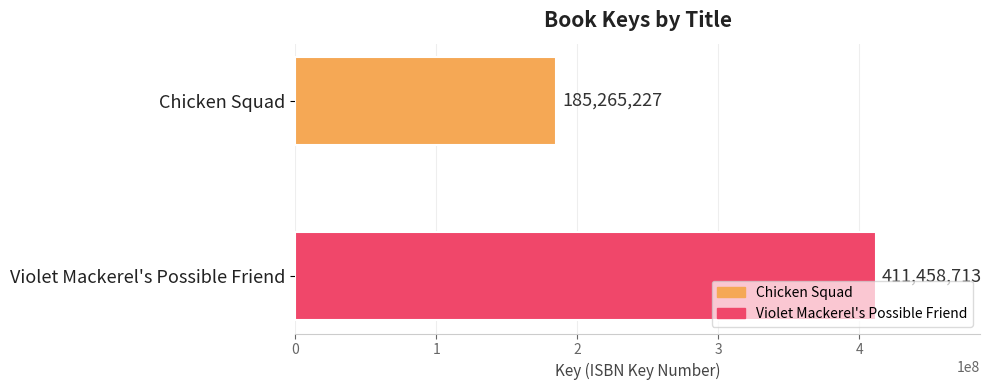

Reading top to bottom, list all the values displayed in this chart.

Chicken Squad=185265227	Violet Mackerel's Possible Friend=411458713